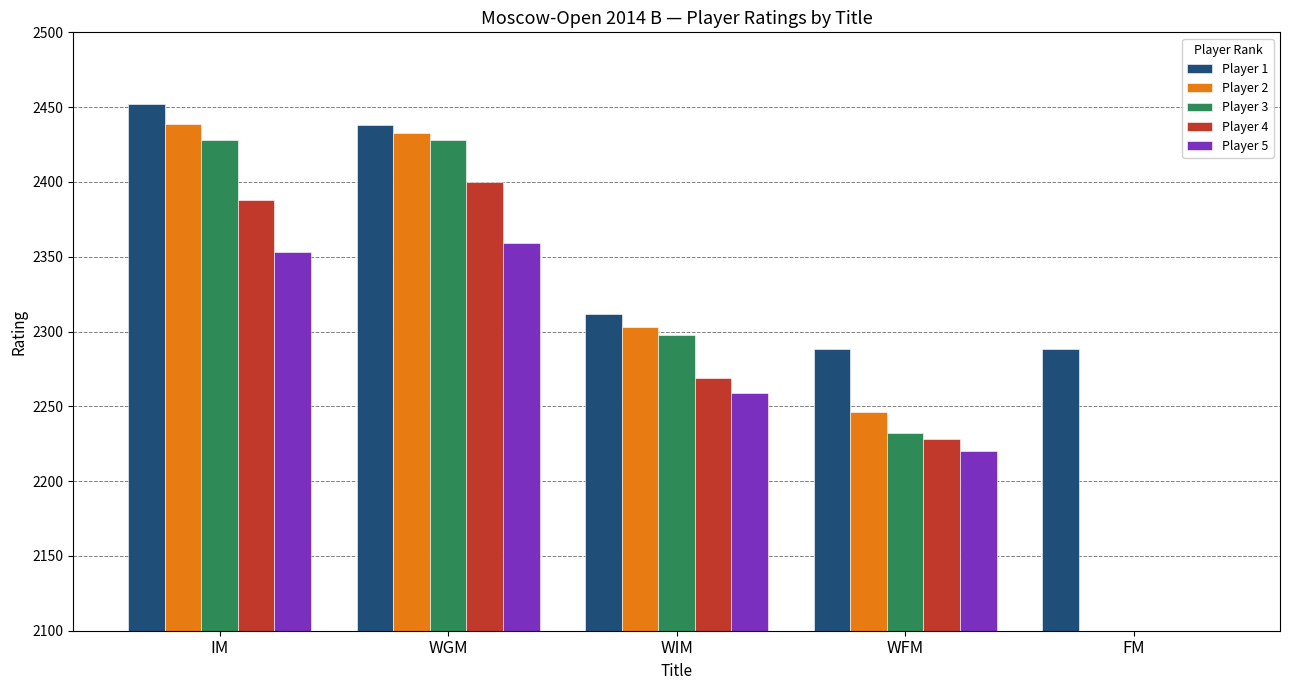

Does the chart contain any negative values?

No